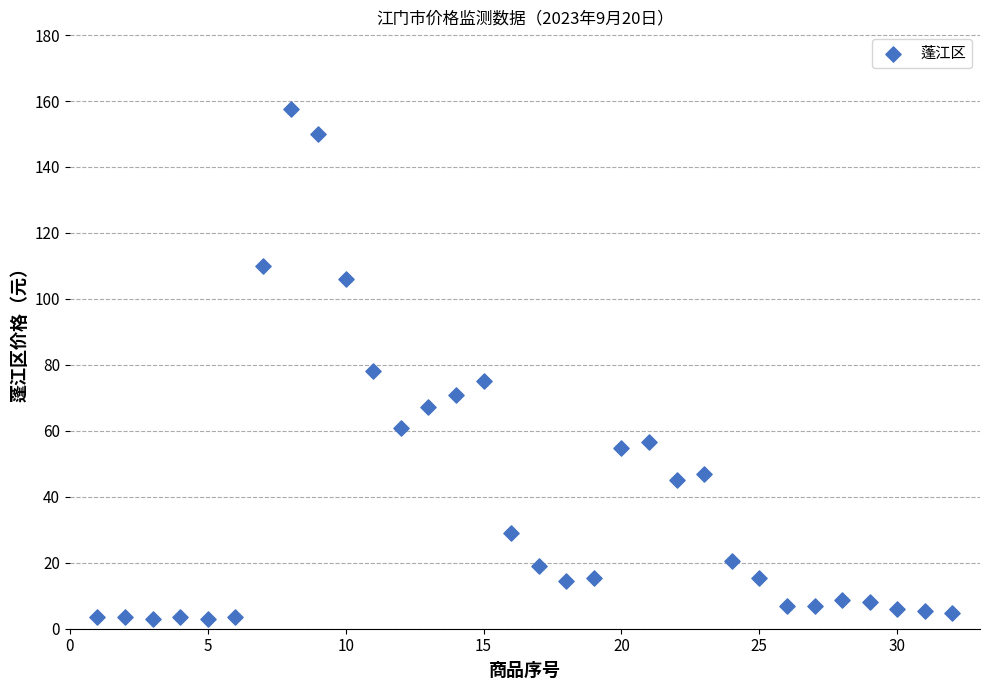

What is the range of Y values (max minus min)?

154.5